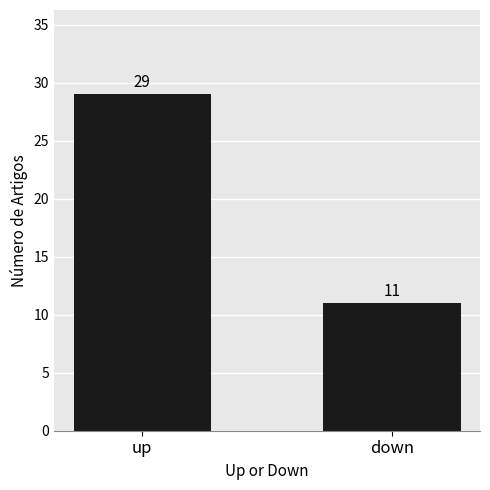

Read the value at down.

11